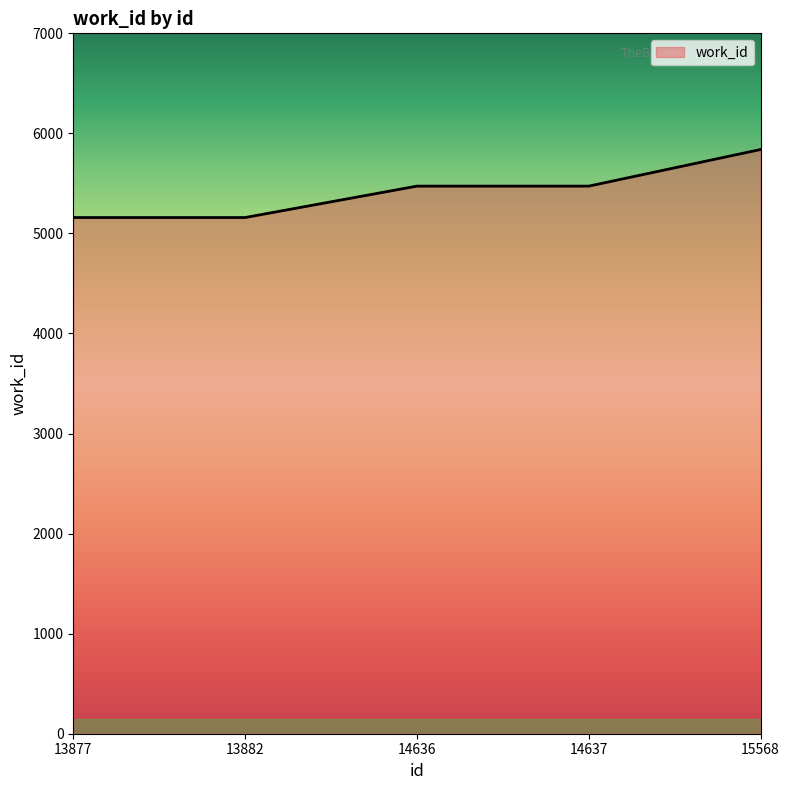

What is the maximum value shown in the chart?

5839